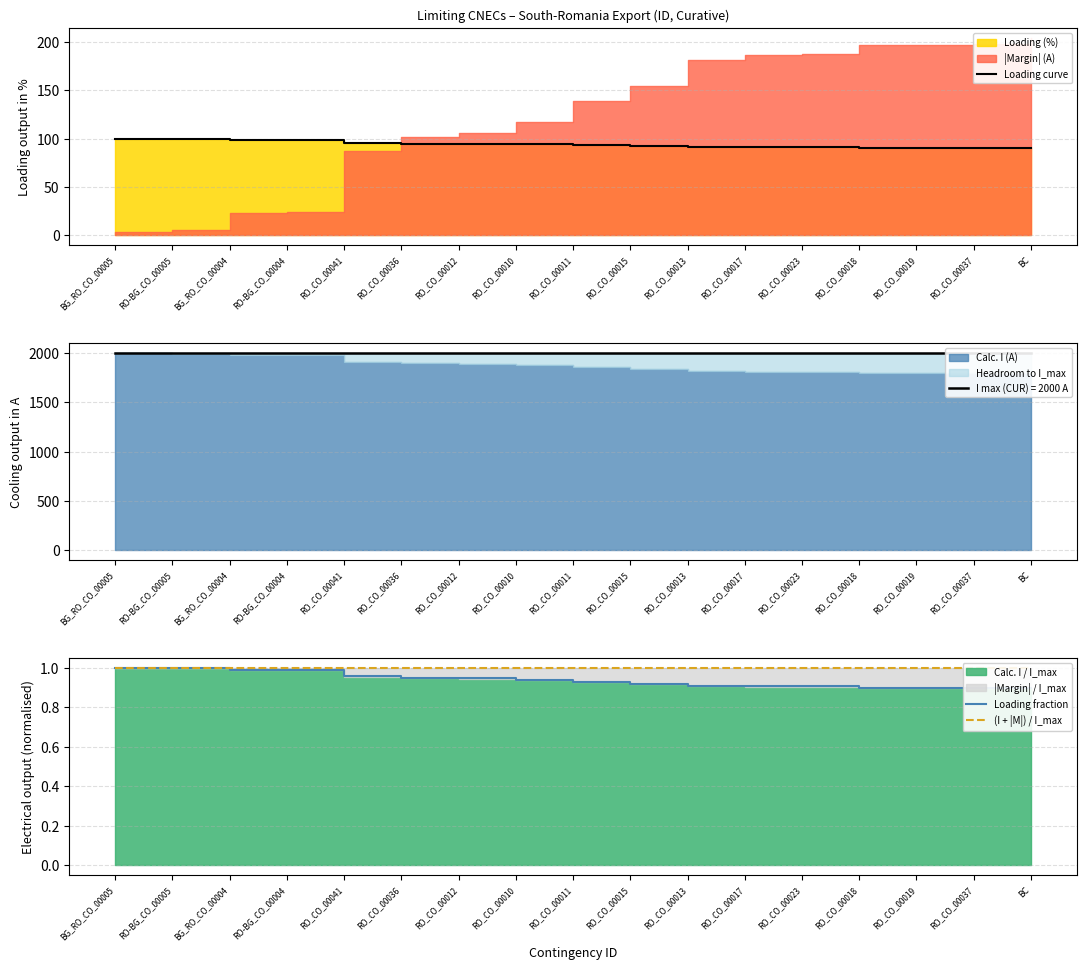

True or false: Loading fraction and (I + |M|) / I_max cross at least once.

False